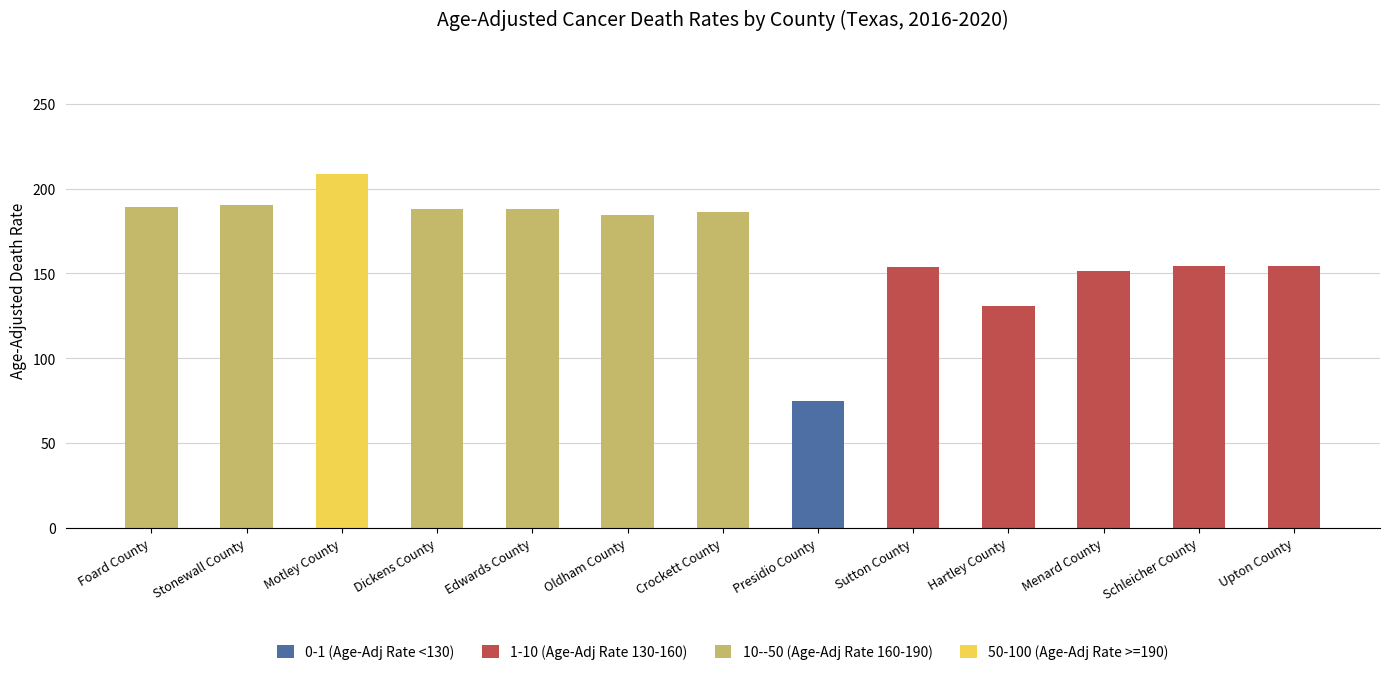

Does the chart contain stacked bars?

Yes